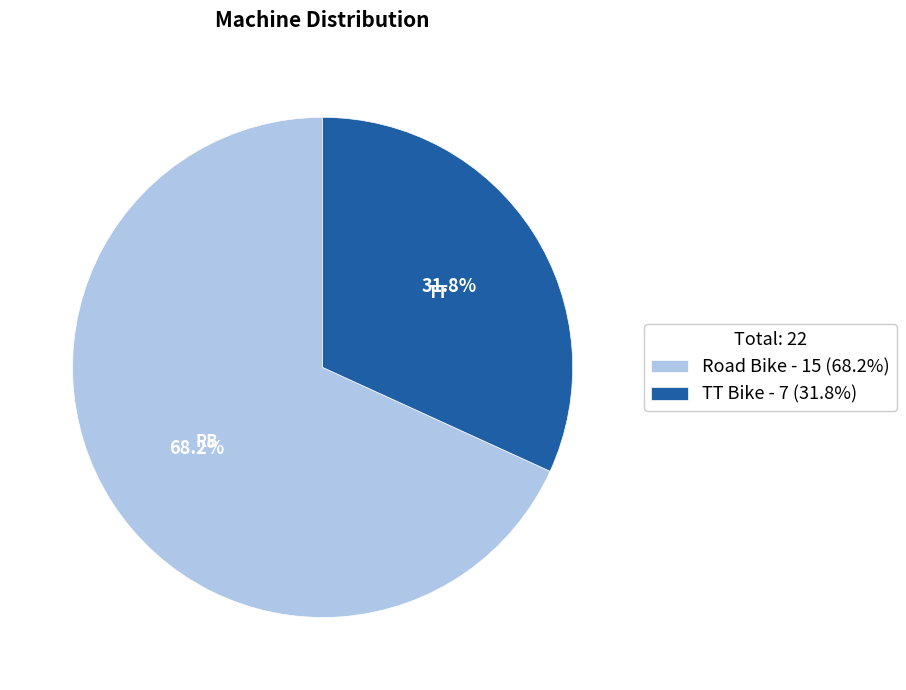

Which slice is the largest?

Road Bike